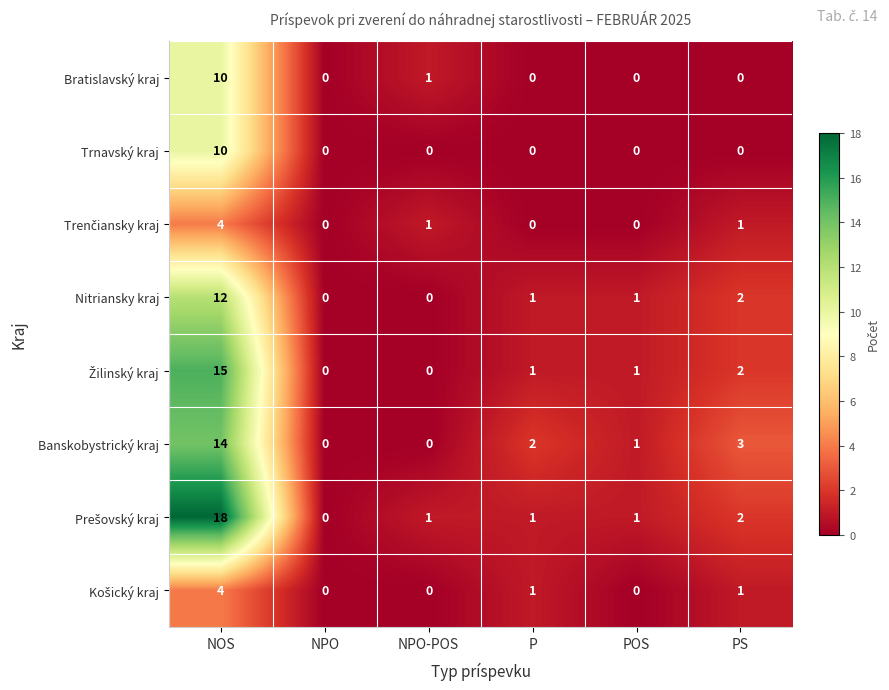

What is the total value across all series at P?

6